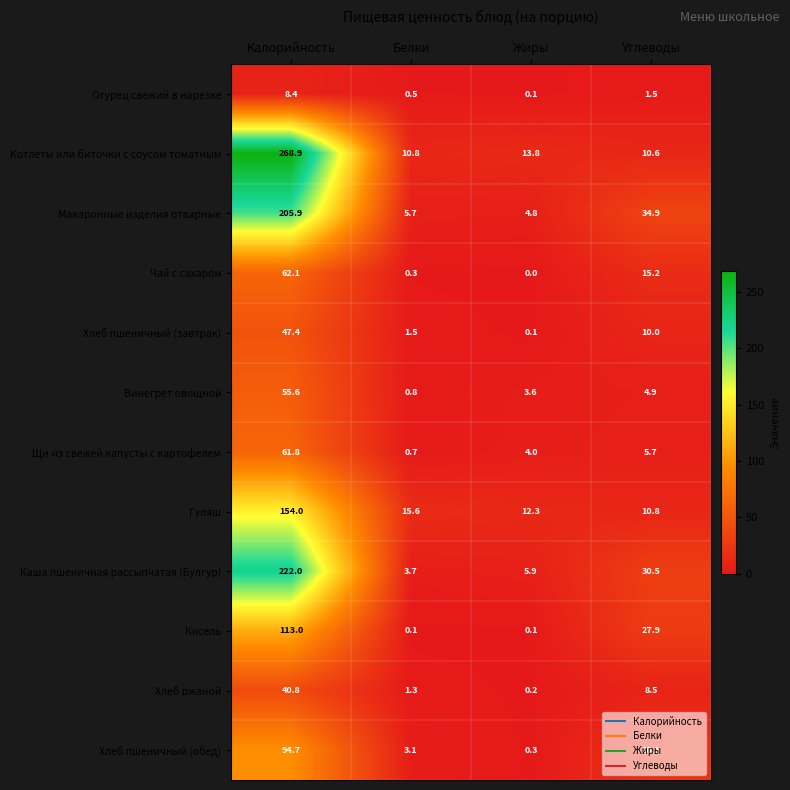

How many values in the Хлеб пшеничный (завтрак) series are below 10?

2